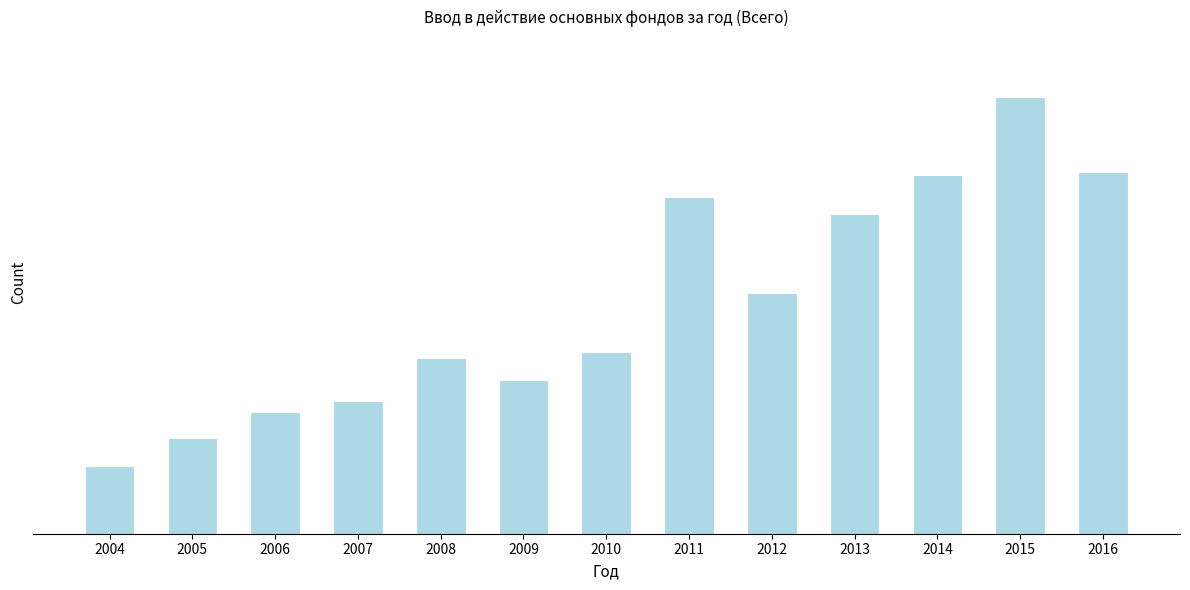

Between 2015 and 2010, which is larger?

2015